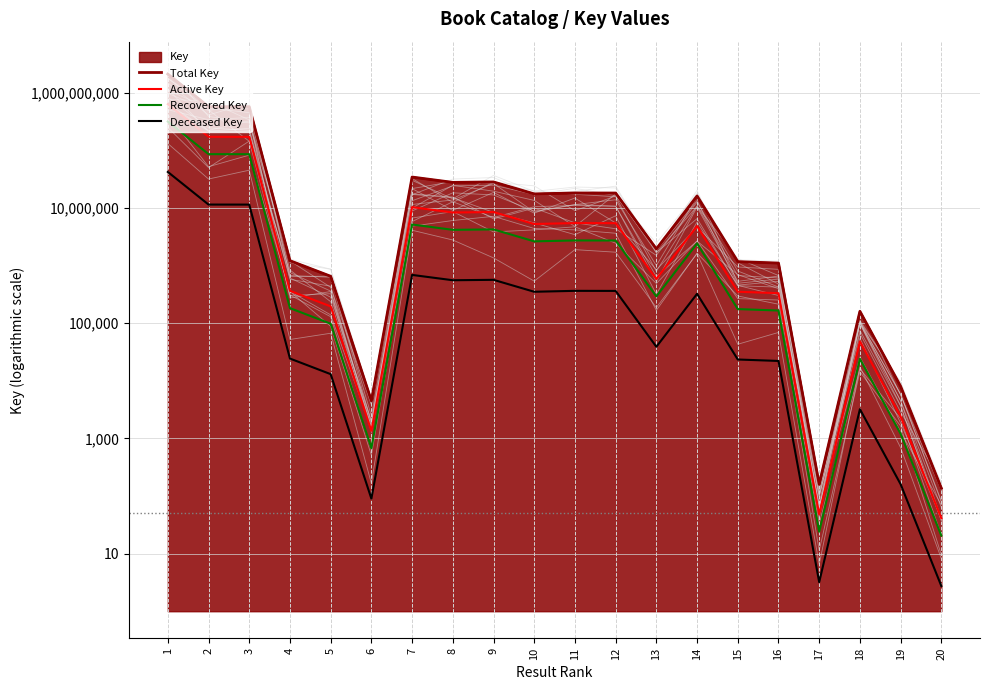

The value of Active Key at 6 is 418.0. True or false?

False